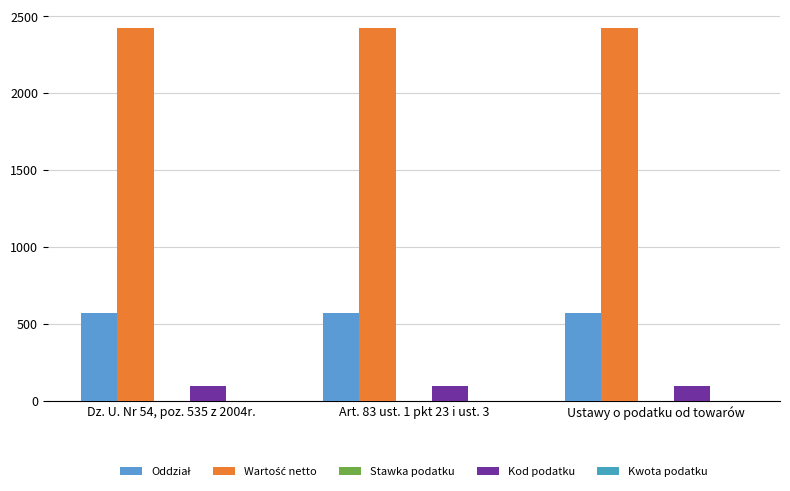

List the labels in order of Oddział value, largest first.

Dz. U. Nr 54, poz. 535 z 2004r., Art. 83 ust. 1 pkt 23 i ust. 3, Ustawy o podatku od towarów